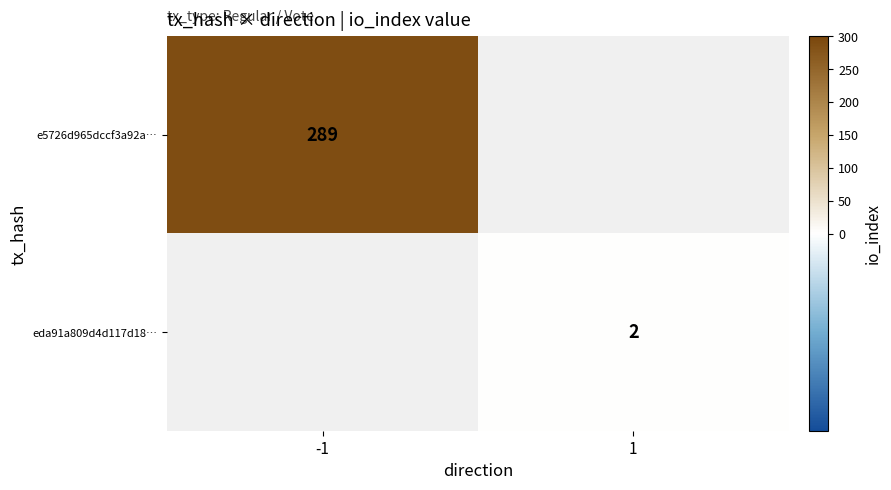

Which label corresponds to the smallest value in the chart?

1